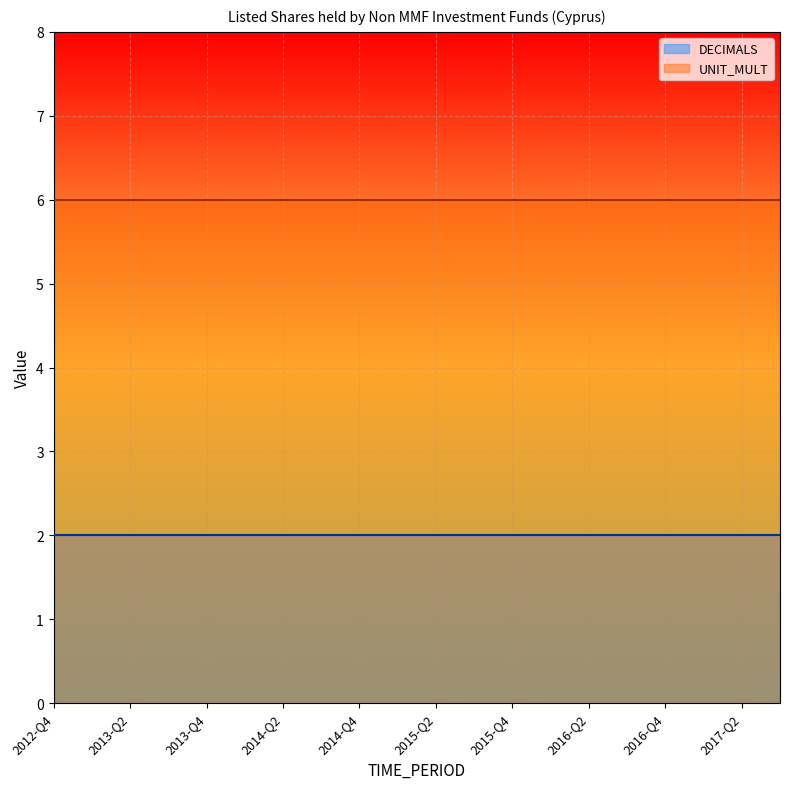

What is the sum of the UNIT_MULT values at 2013-Q3 and 2017-Q2?

12